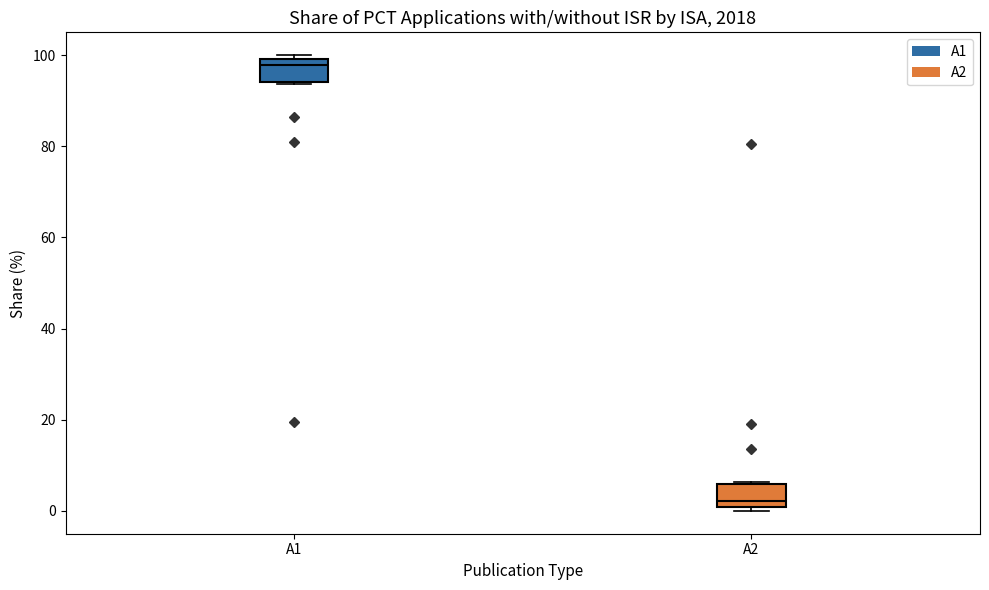

Which box's median line is the lowest?

A2